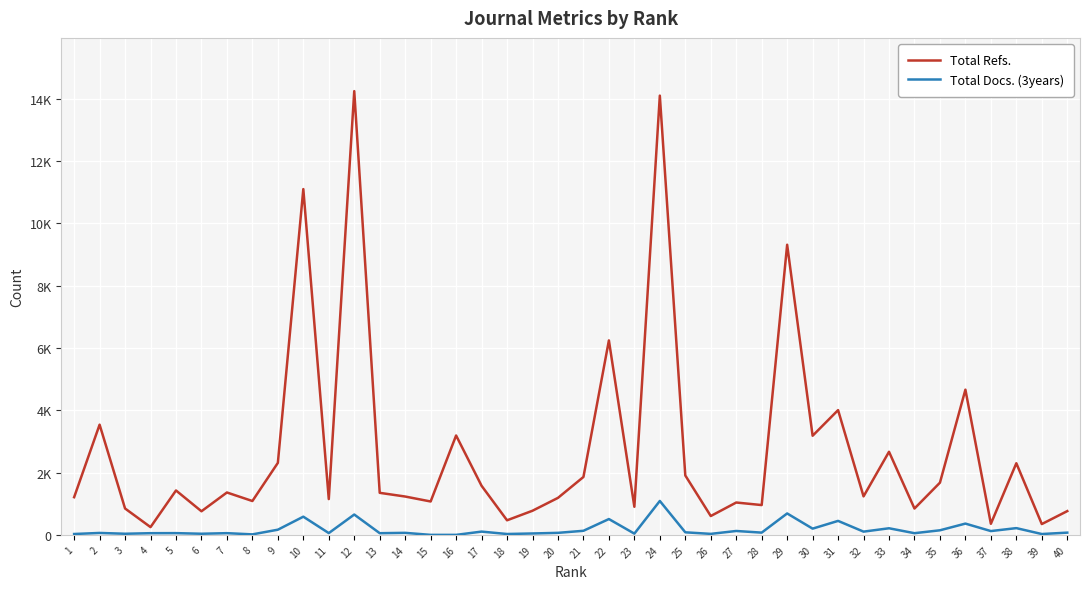

Rank the series at 33 from highest to lowest value.

Total Refs., Total Docs. (3years)